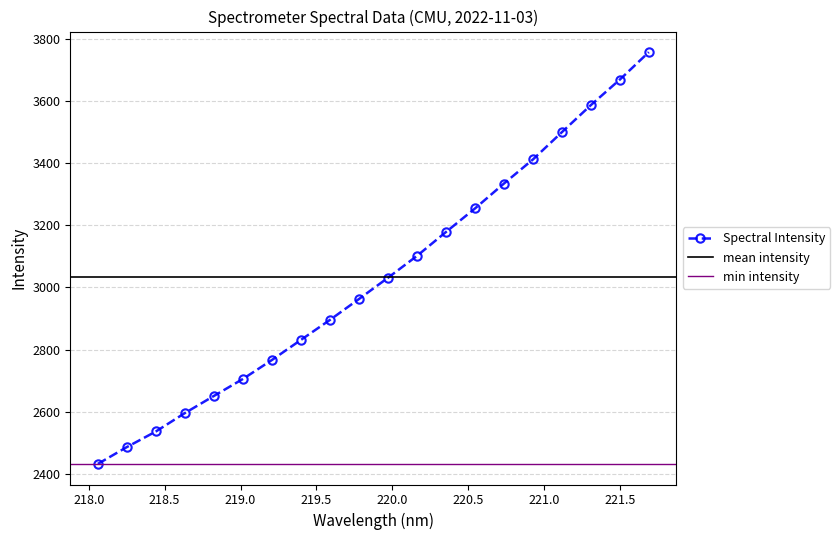

Rank the categories by value from highest to lowest.

221.6902, 221.4993, 221.3083, 221.1174, 220.9264, 220.7354, 220.5444, 220.3533, 220.1623, 219.9712, 219.7801, 219.589, 219.3979, 219.2067, 219.0156, 218.8244, 218.6332, 218.442, 218.2508, 218.0596